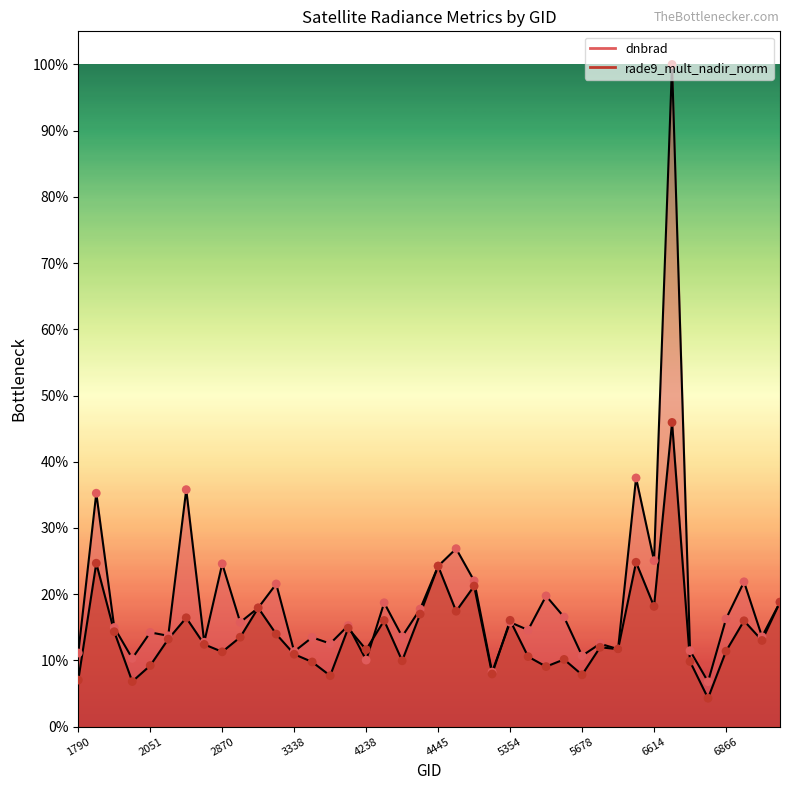

Is the value of rade9_mult_nadir_norm at 4373 greater than the value of dnbrad at 5750?

No